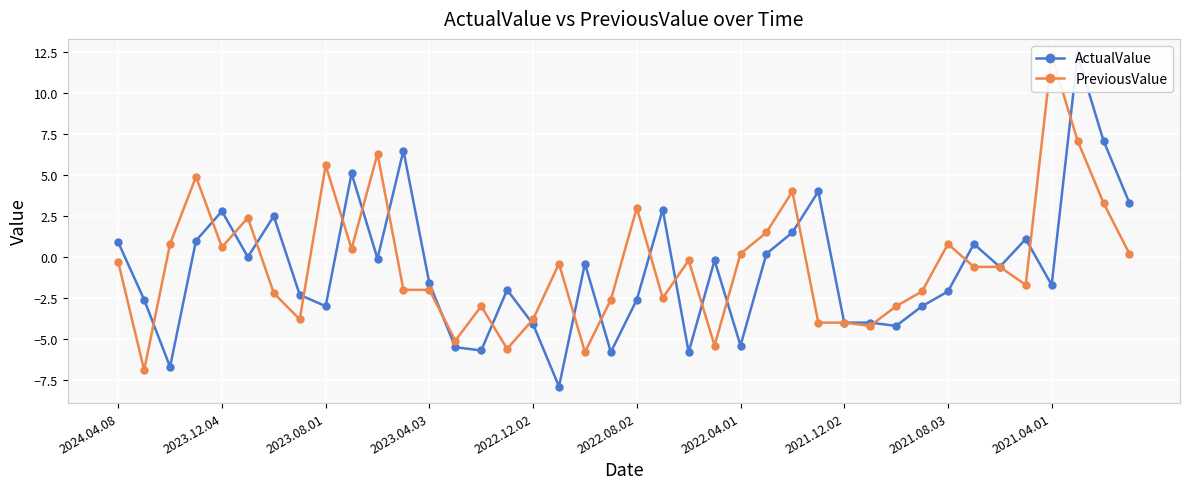

In ActualValue, how many points are lower than both neighbors (excluding endpoints)?

12